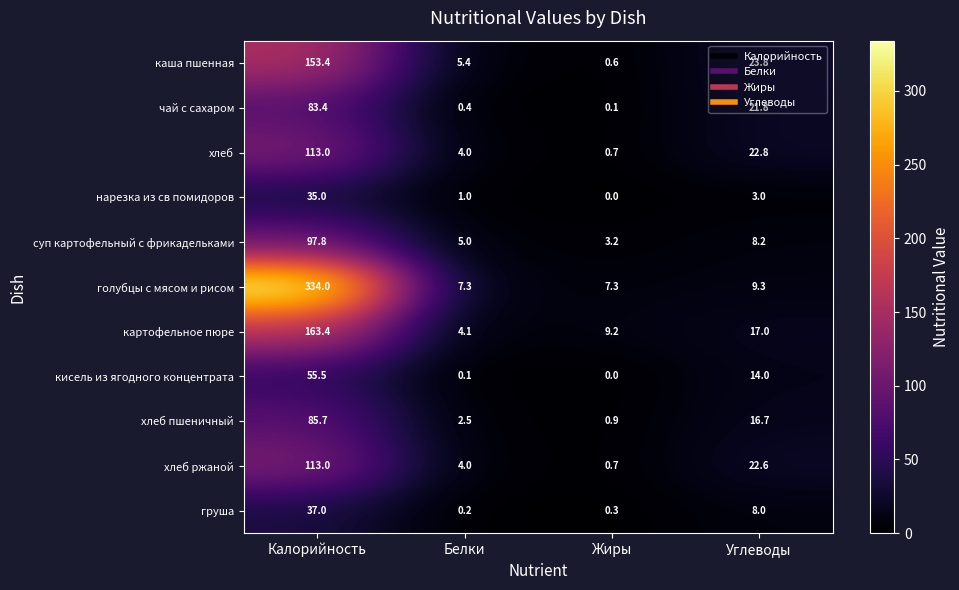

Read the картофельное пюре value at Углеводы.

17.0